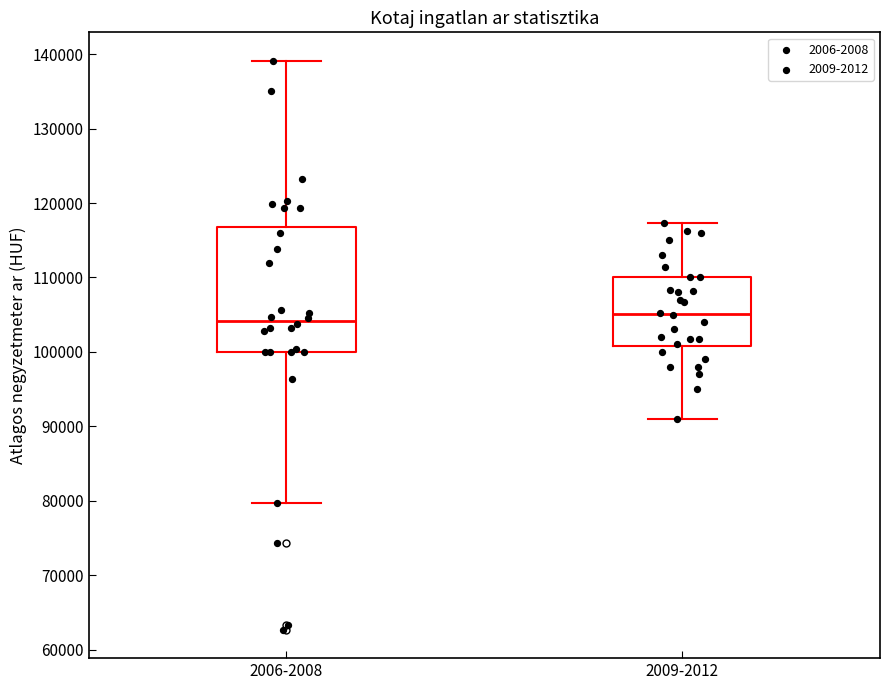

Reading left to right, read every box against the y-axis: the position of its median line, the range the box covers, and the ends of its whiskers. The values are not printed on the chart, so give them approximately, as read against the axis.

2006-2008: median 104000, box 100000 to 117000, whiskers 80000 to 139000
2009-2012: median 105000, box 101000 to 110000, whiskers 91000 to 117000